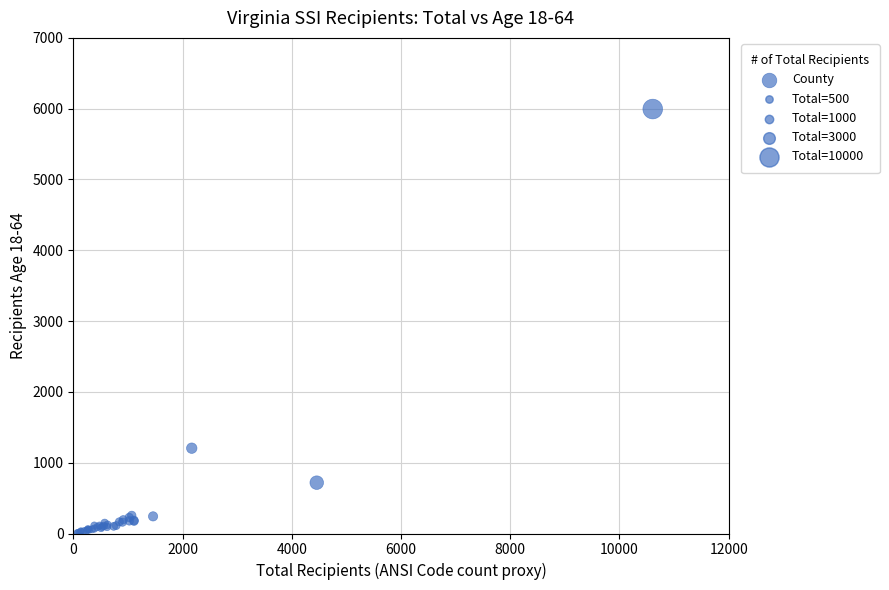

What Y value in the scatter plot is closest to 3002?

1205